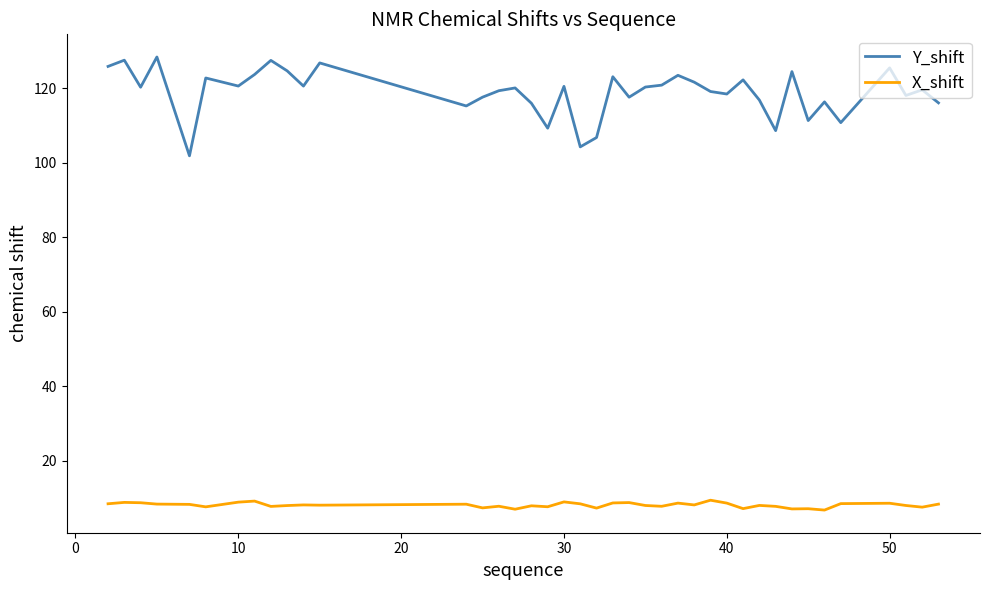

List the series in order of their peak value, lowest first.

X_shift, Y_shift